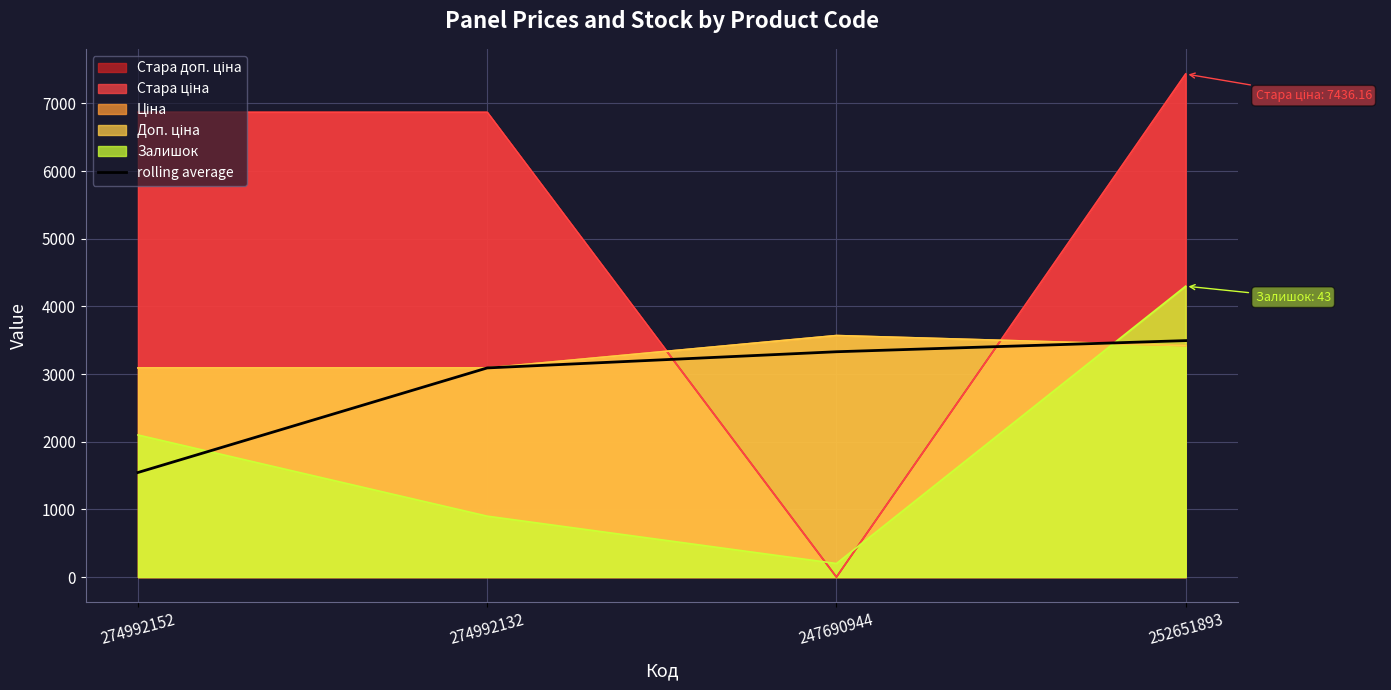

How many data points are less than 3330?

2